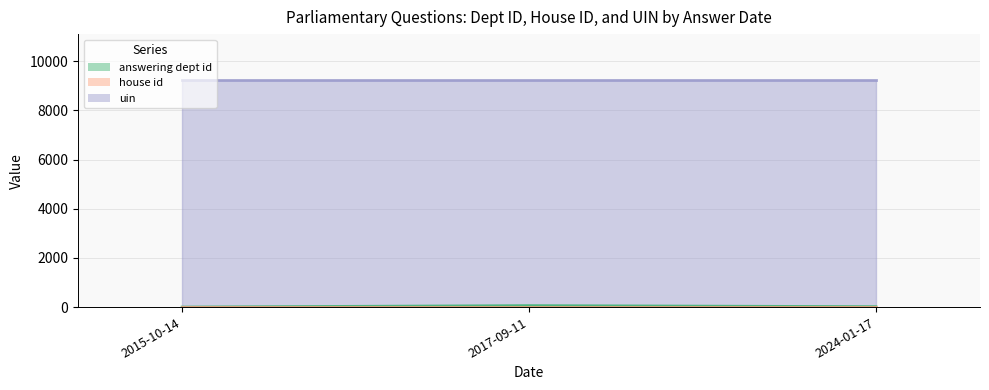

How many values in the answering dept id series exceed 17?

1